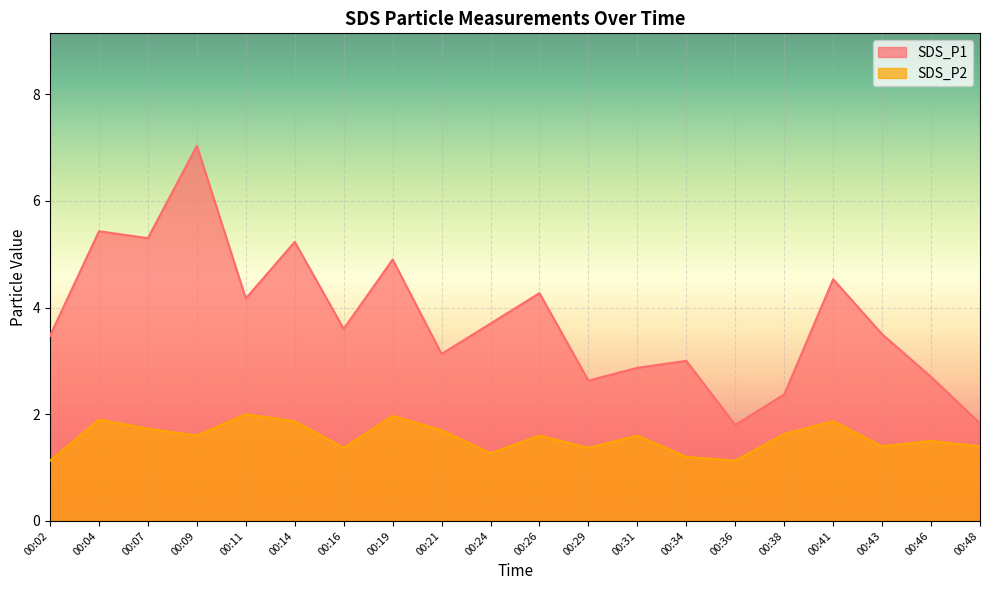

What is the difference between the SDS_P1 values at 00:04 and 00:46?

2.7